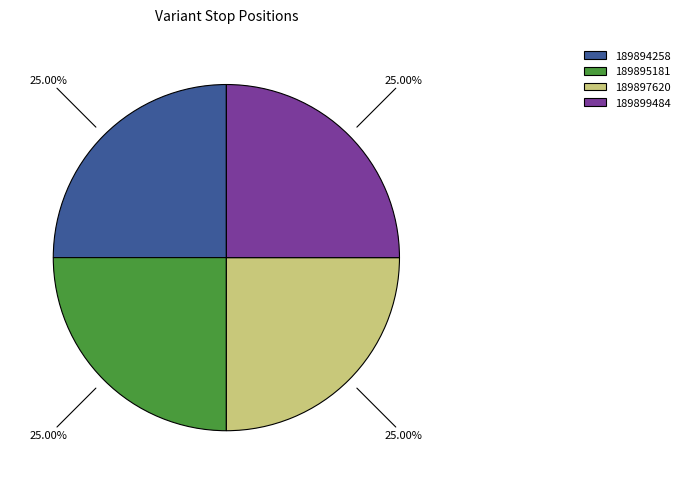

Does any single category account for the majority?

No